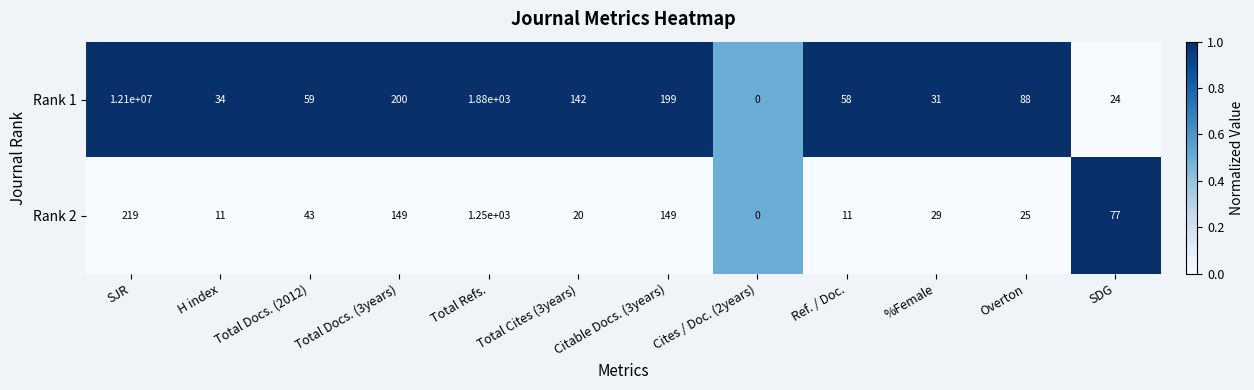

Which series has the largest total across all categories?

Rank 1